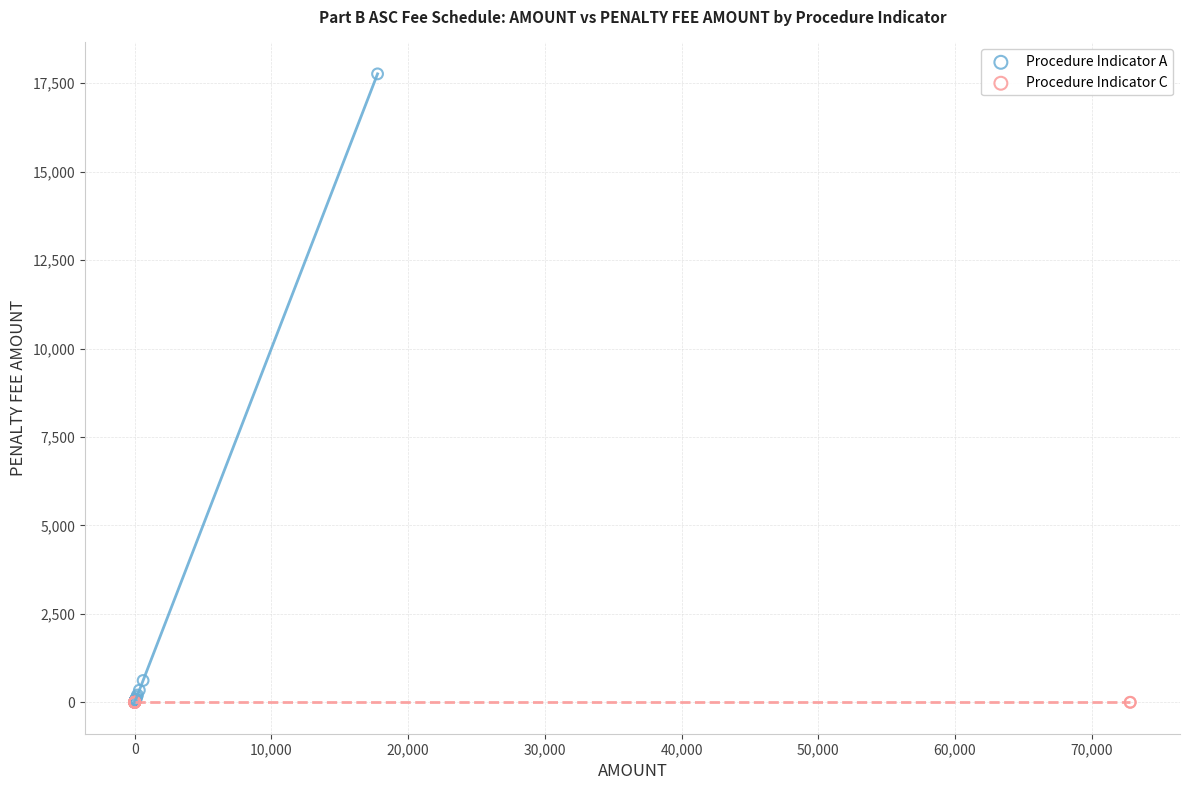

Which series reaches the maximum Y coordinate?

Procedure Indicator A